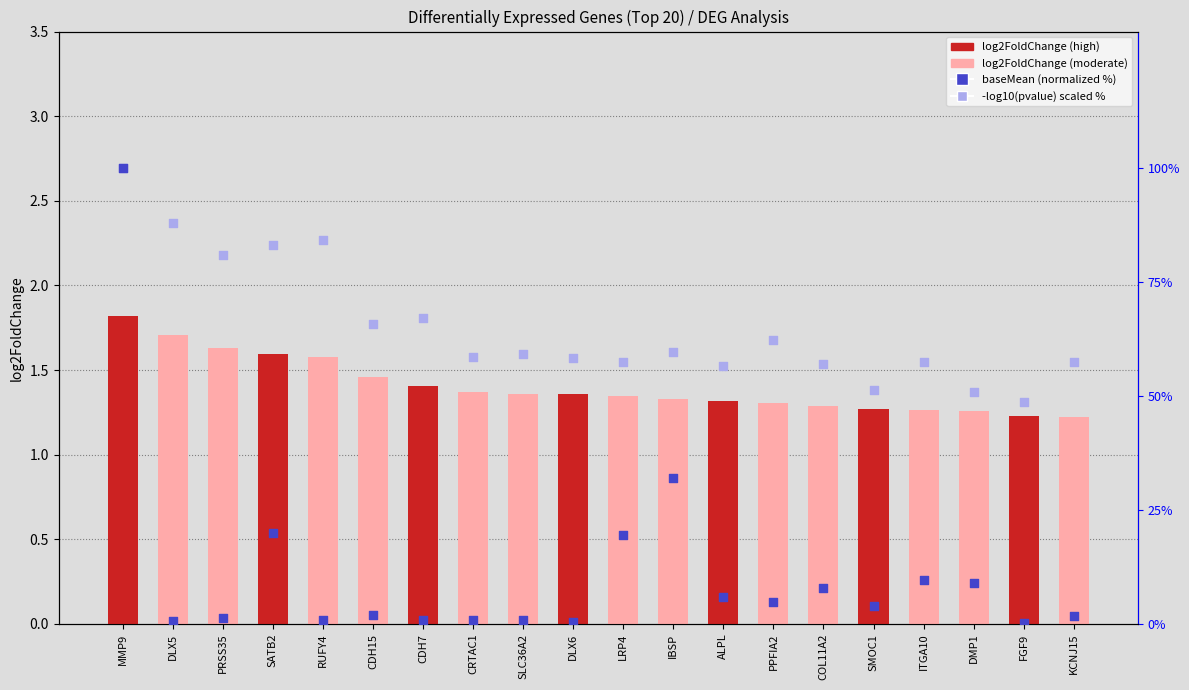

Which series has the largest Y range (max minus min)?

baseMean (normalized)